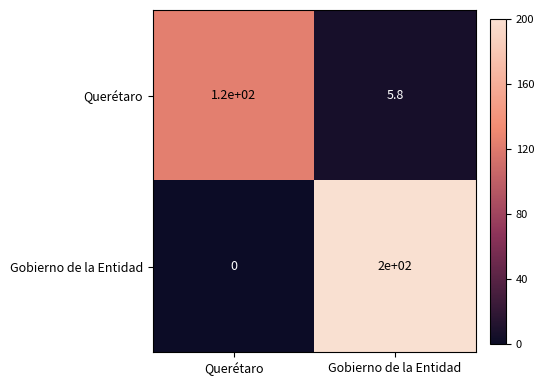

Read the Querétaro value at Gobierno de la Entidad.

5.8